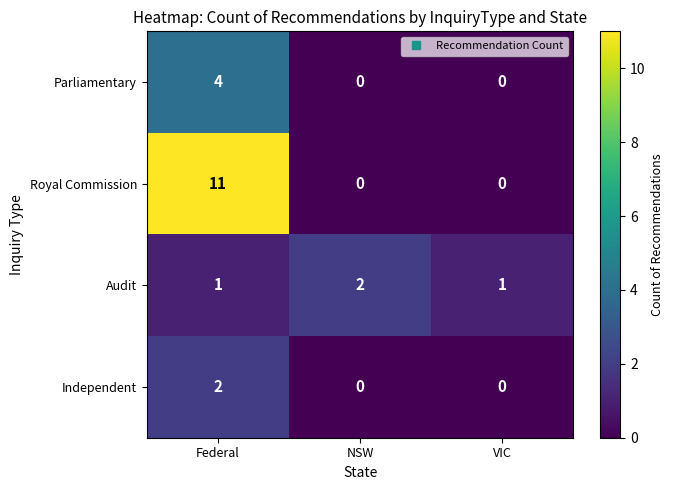

What is the difference between the highest and lowest values at NSW?

2